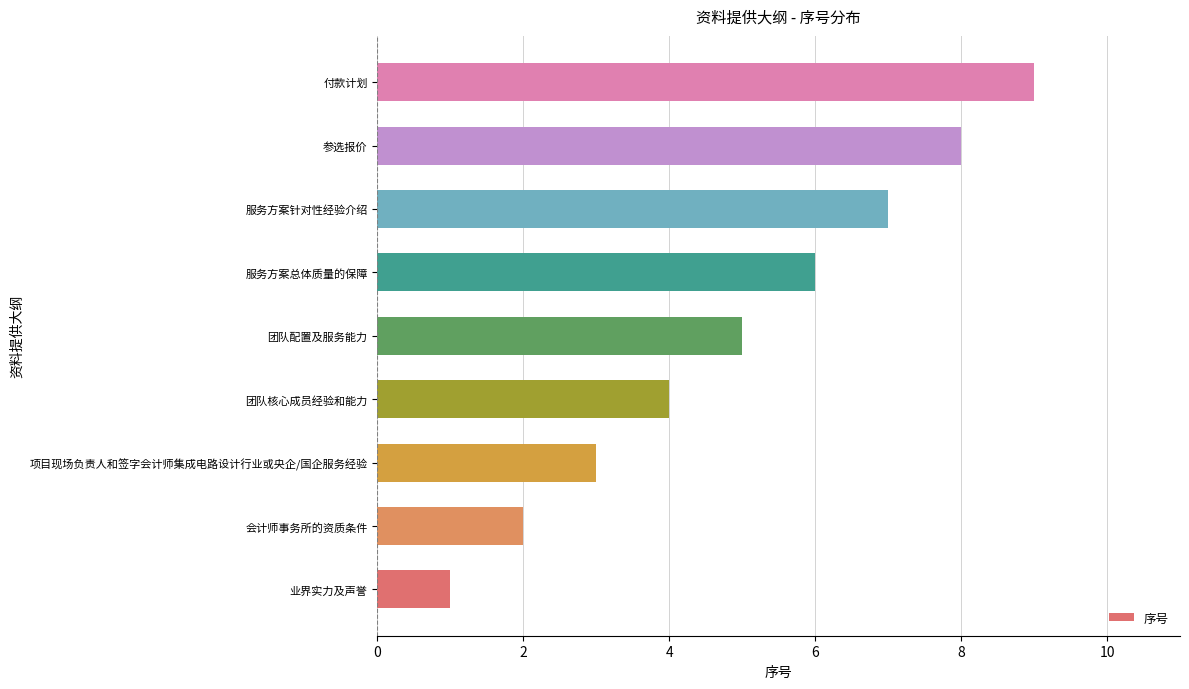

What is the change in value from 服务方案总体质量的保障 to 参选报价?

+2